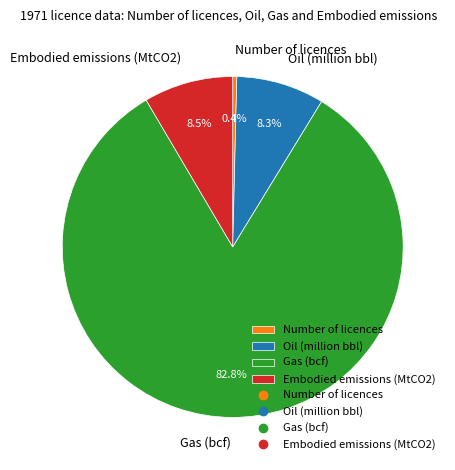

Is the sum of Oil (million bbl) and Embodied emissions (MtCO2) greater than half?

No